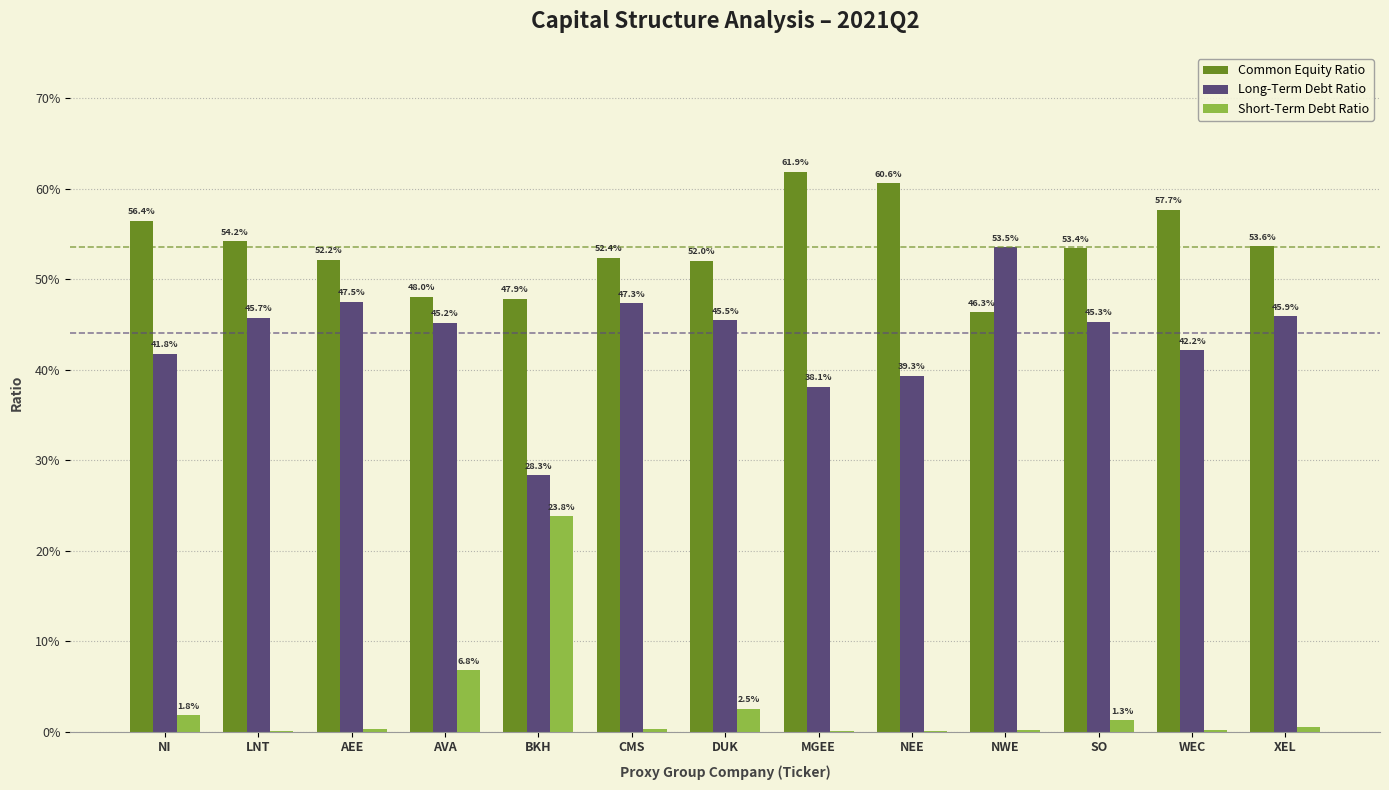

Does the chart contain stacked bars?

No